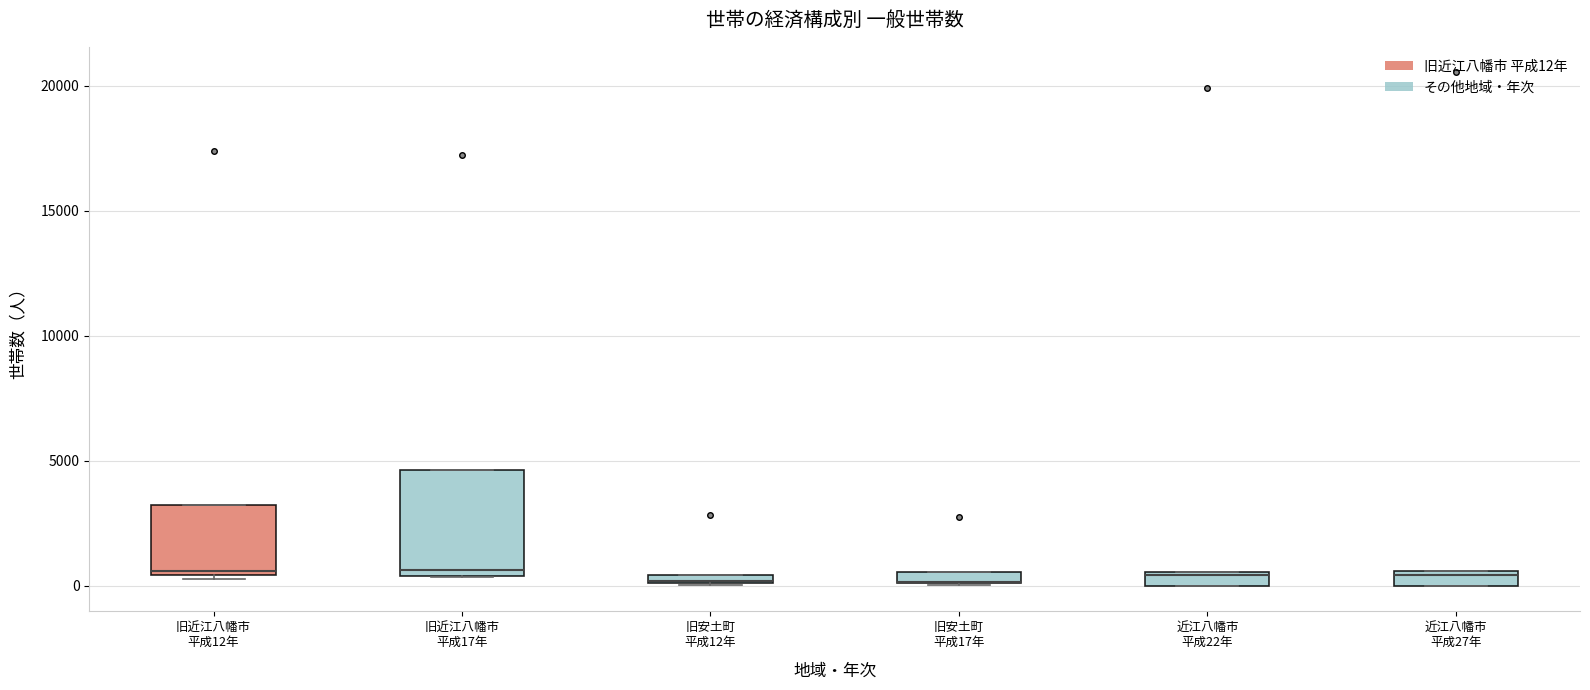

Comparing the boxes themselves (not the whiskers), which one is the tallest?

旧近江八幡市 平成17年